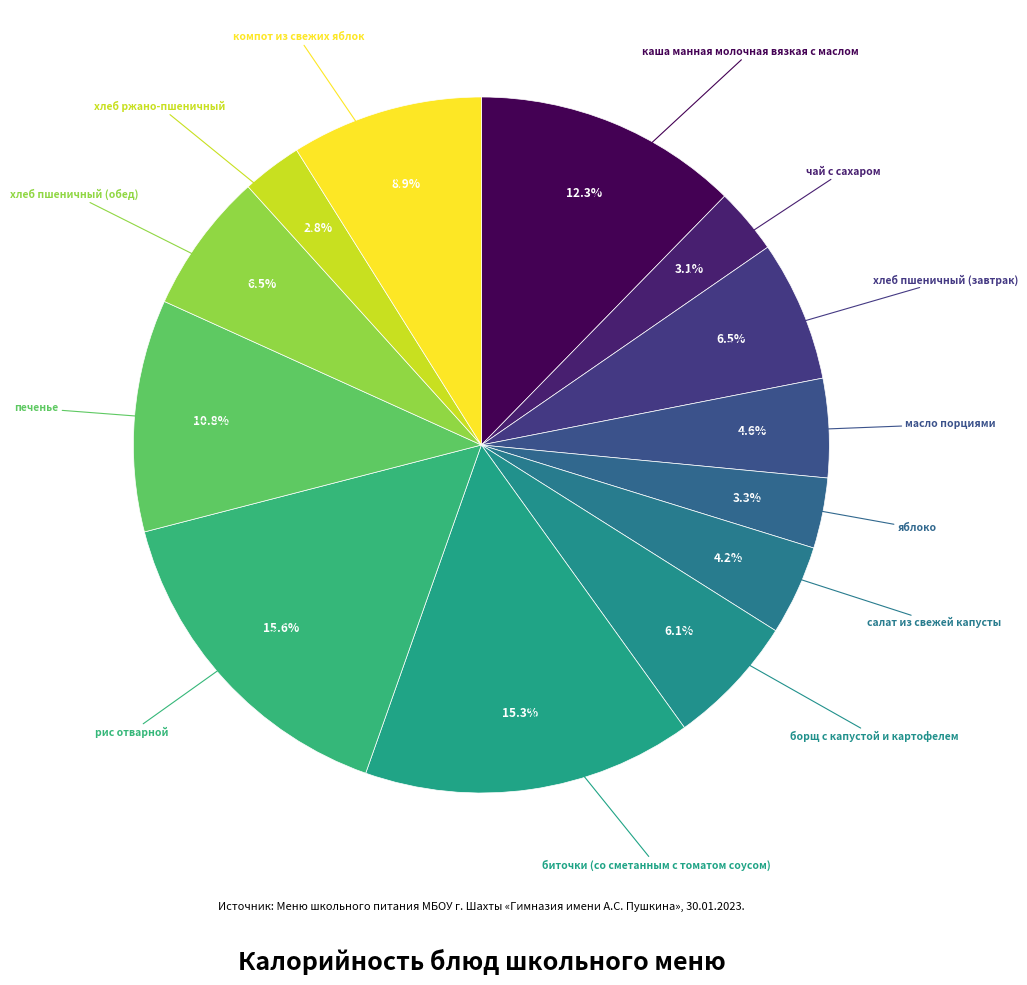

How many segments does this pie chart have?

13